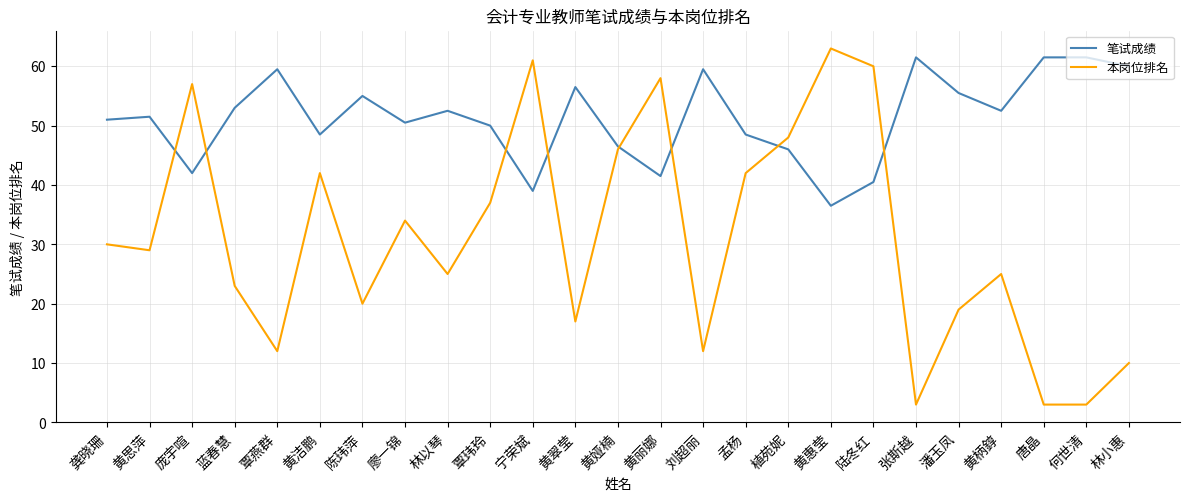

What position from the left is 庞宇喧?

3